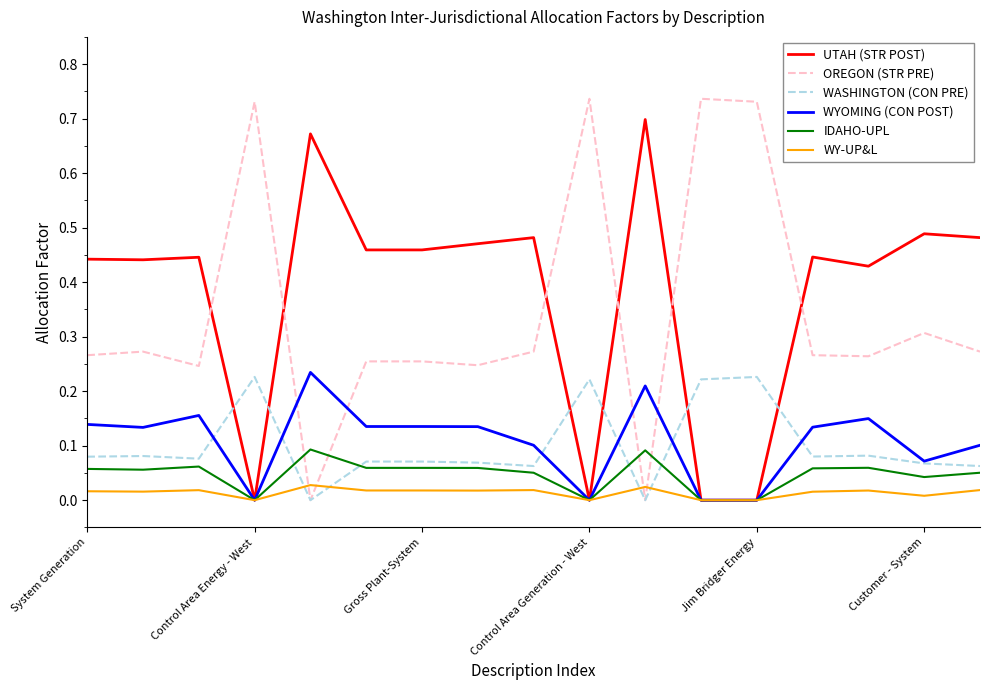

What are all the series names shown in the legend?

UTAH (STR POST), OREGON (STR PRE), WASHINGTON (CON PRE), WYOMING (CON POST), IDAHO-UPL, WY-UP&L